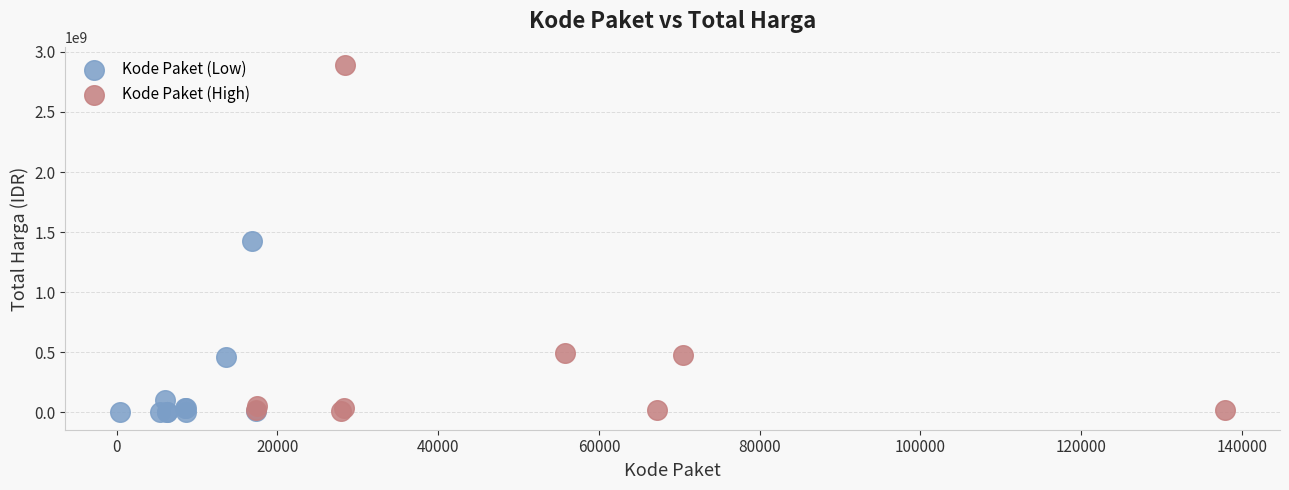

Which series has the widest spread of Y values?

Kode Paket (High)